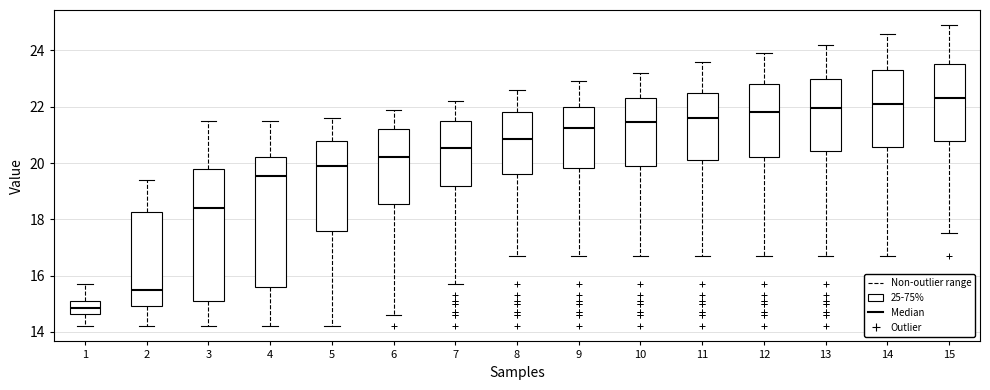

Which box has the lowest median line?

1